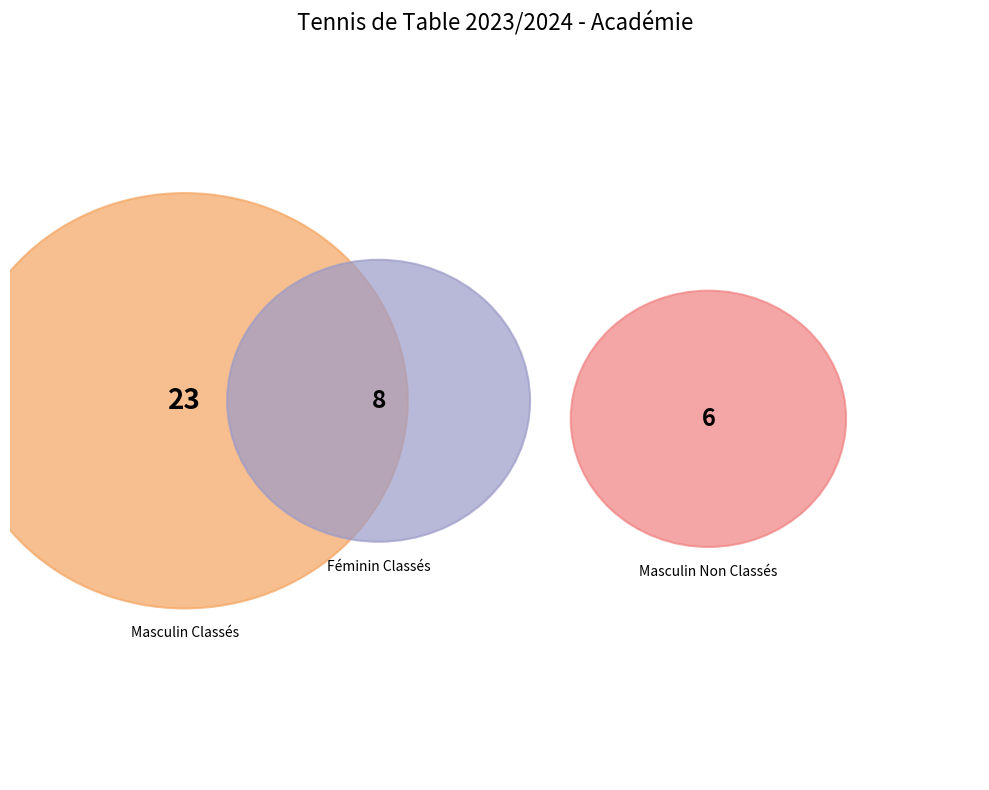

Which slice is the largest?

Masculin Classés